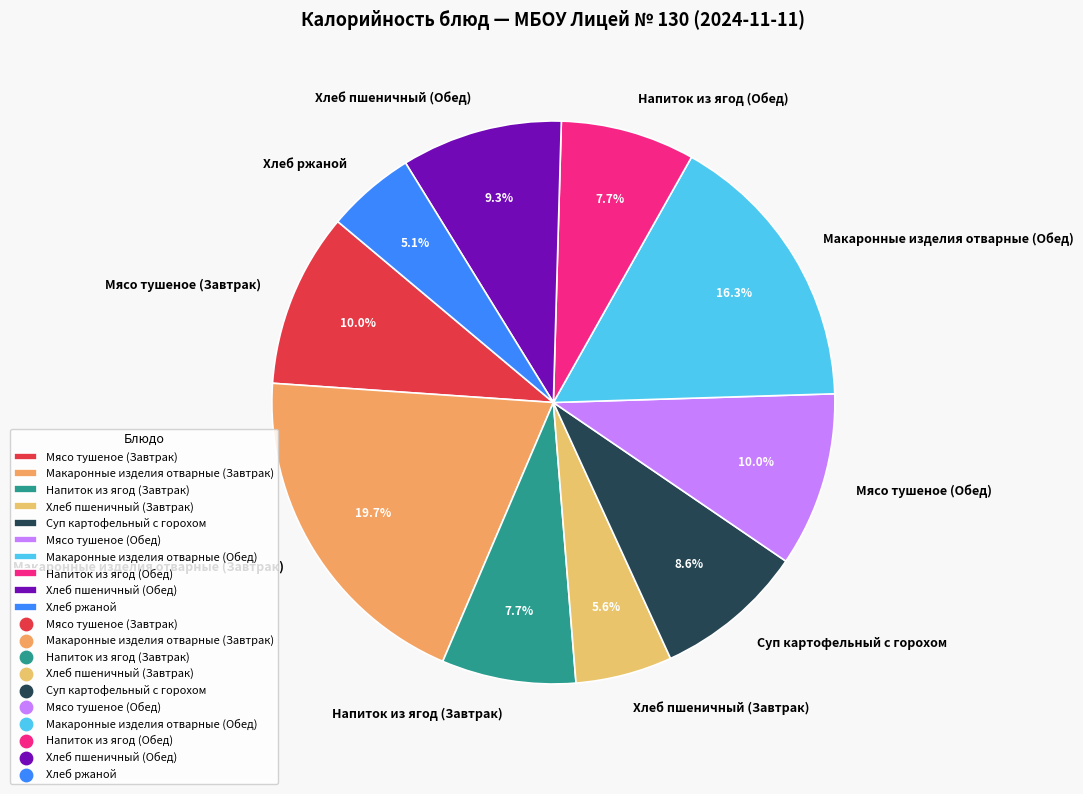

How many slices are in this pie chart?

10